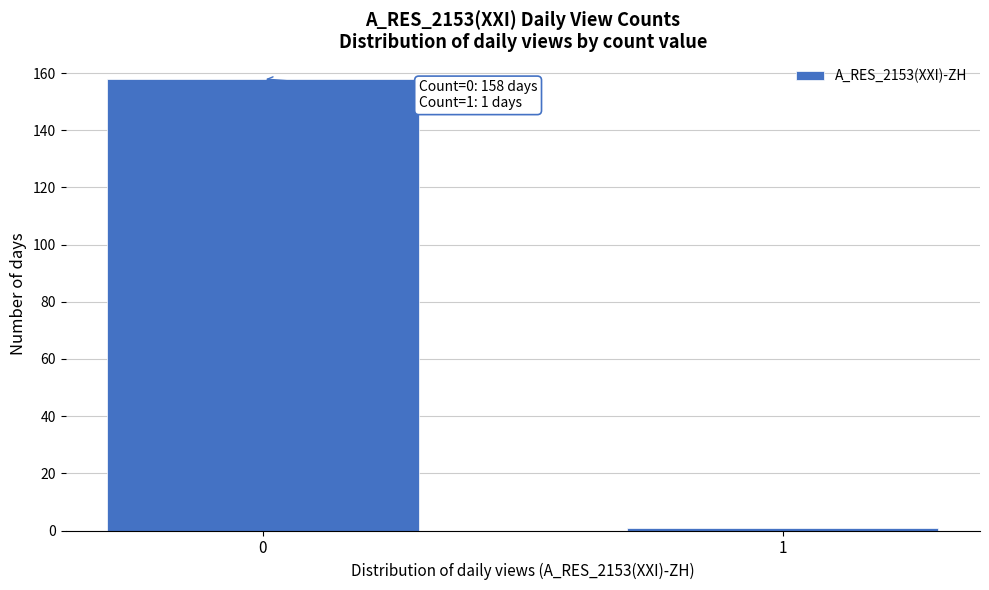

Reading right to left, what are all the values shown in this chart?

1=1	0=158